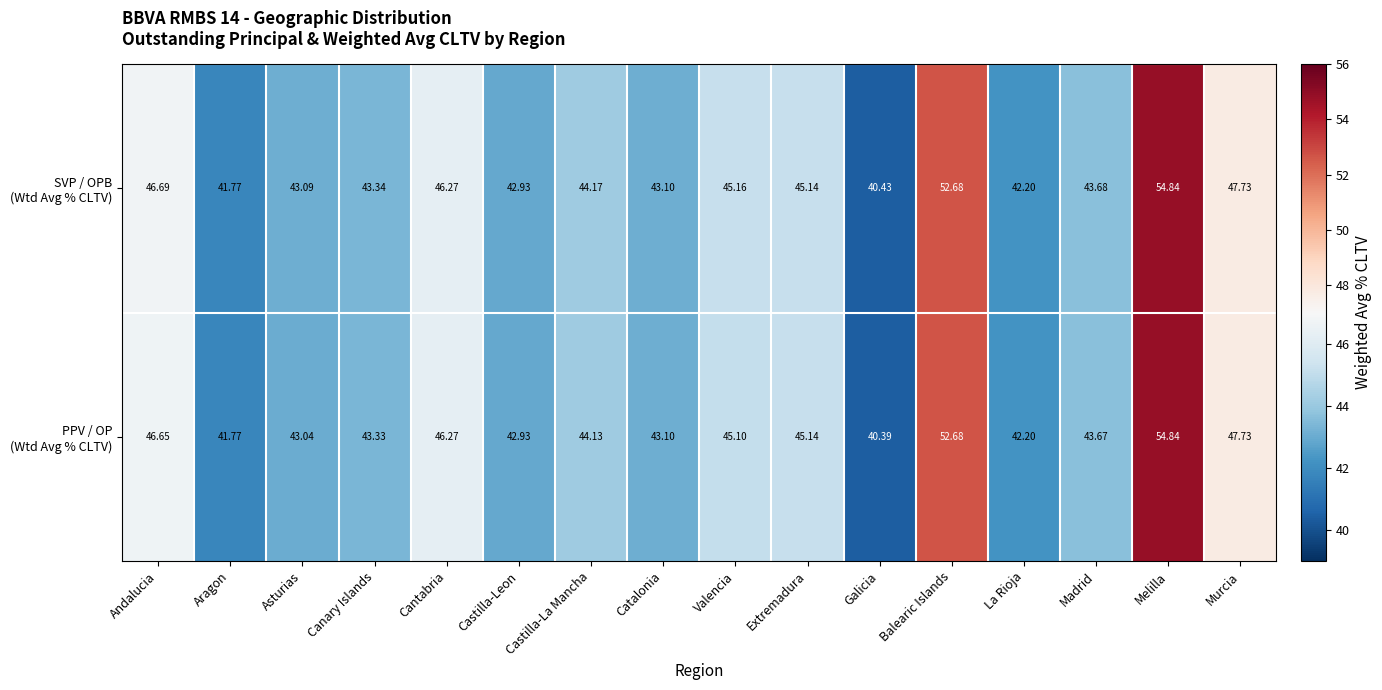

Which category has the lowest value across all series?

Galicia